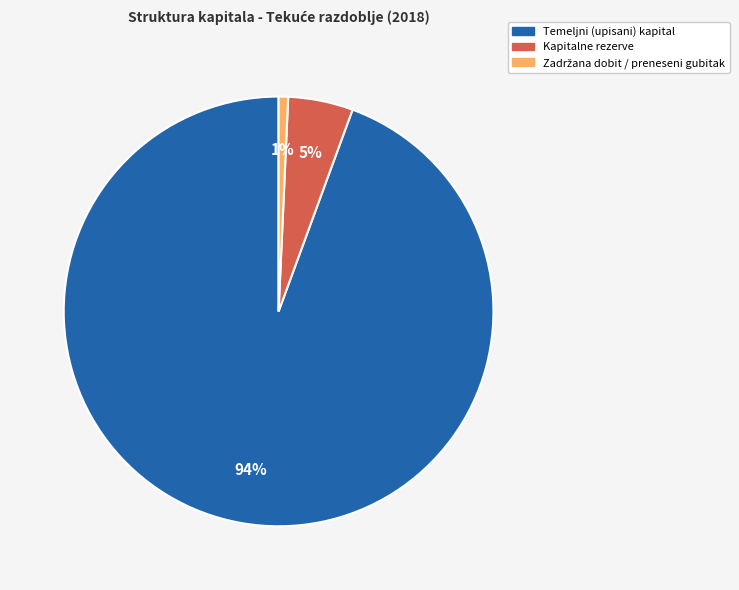

To the nearest percent, what is the average slice percentage?

33%